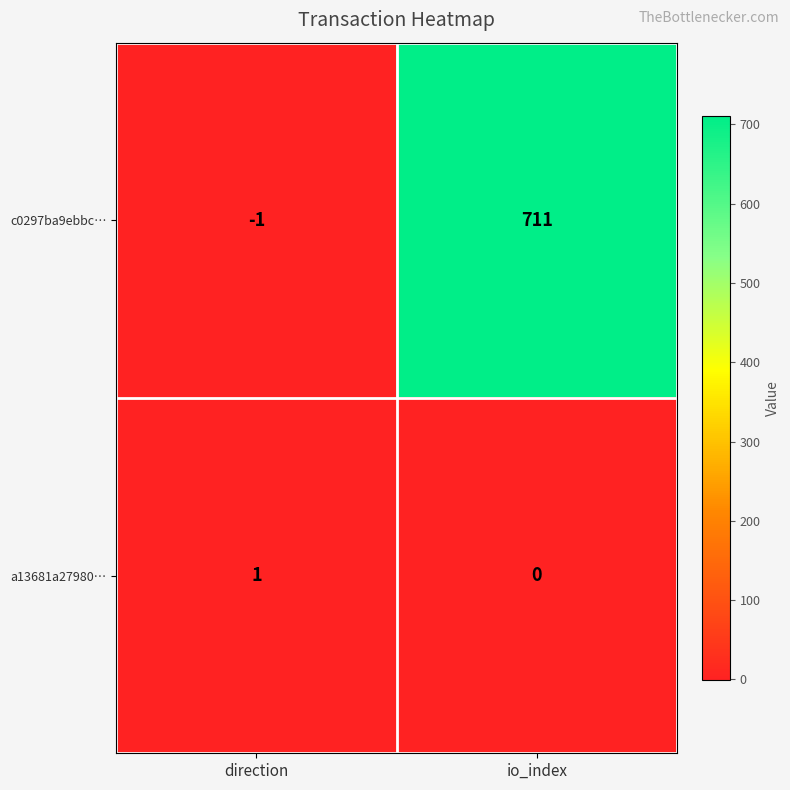

What is the sum of the c0297ba9ebbc… values at direction and io_index?

710